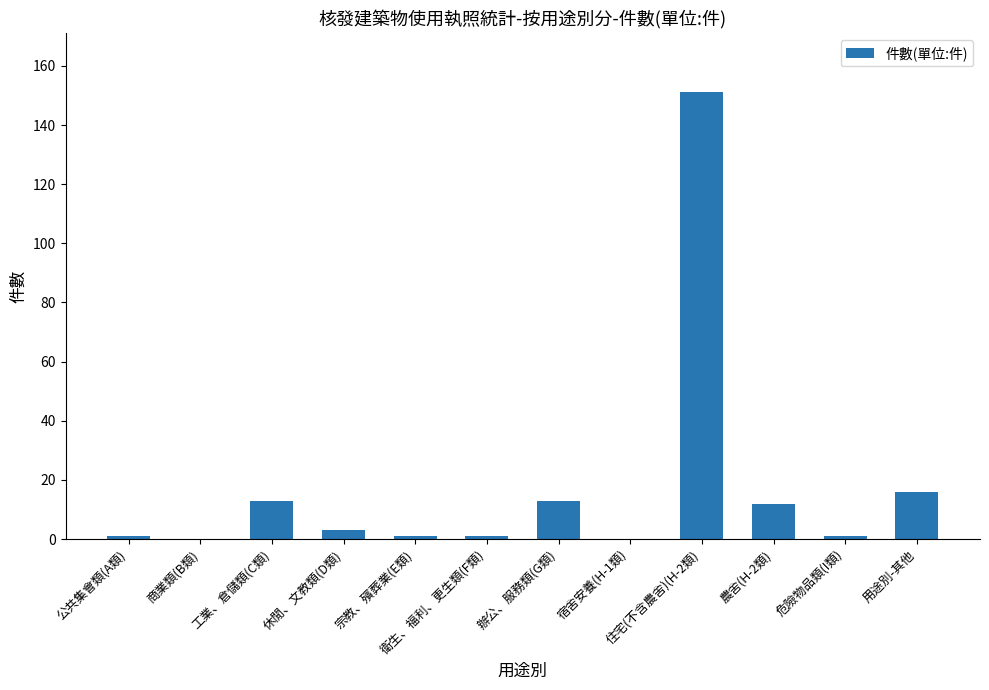

How many data points does each series have?

12